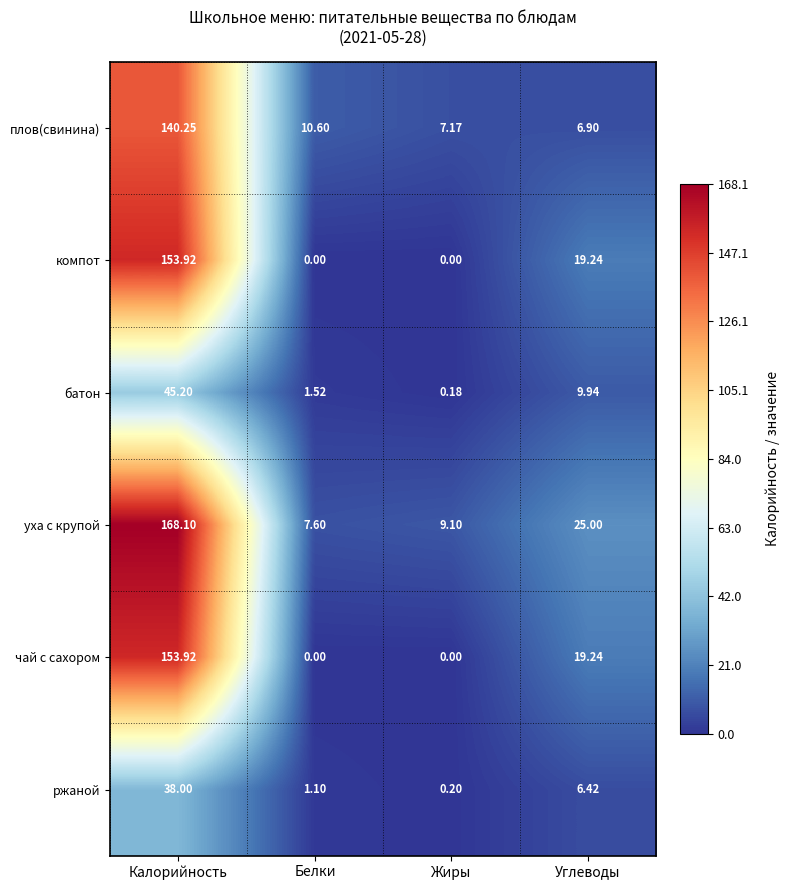

List the labels in order of батон value, largest first.

Калорийность, Углеводы, Белки, Жиры